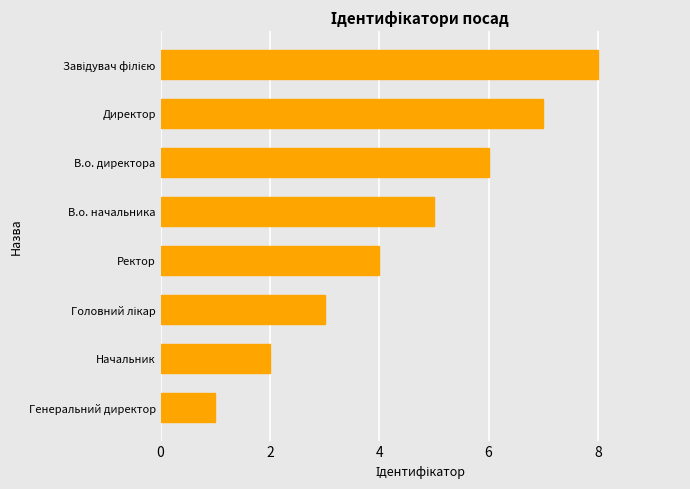

What is the difference between the maximum and minimum values?

7